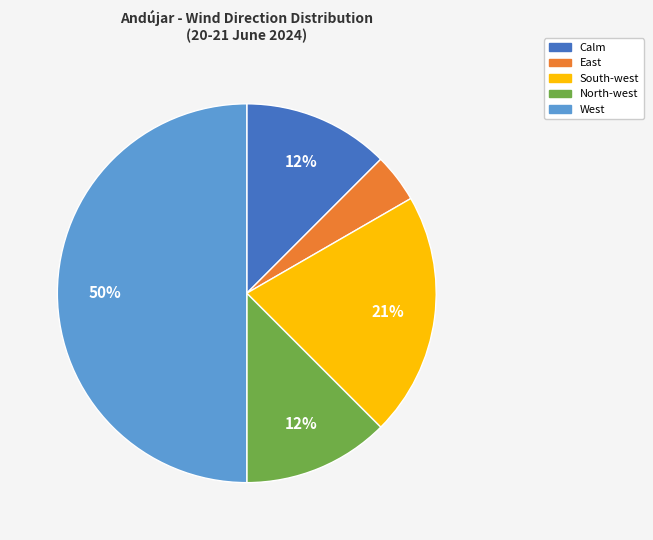

To the nearest percent, what is the average slice percentage?

20%